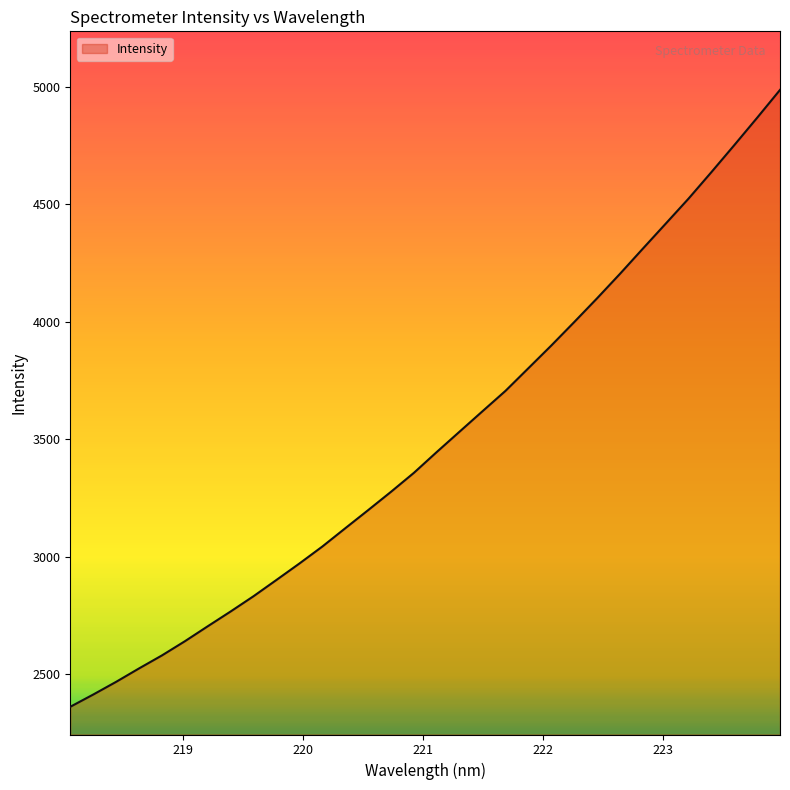

What is the minimum value shown in the chart?

2360.7